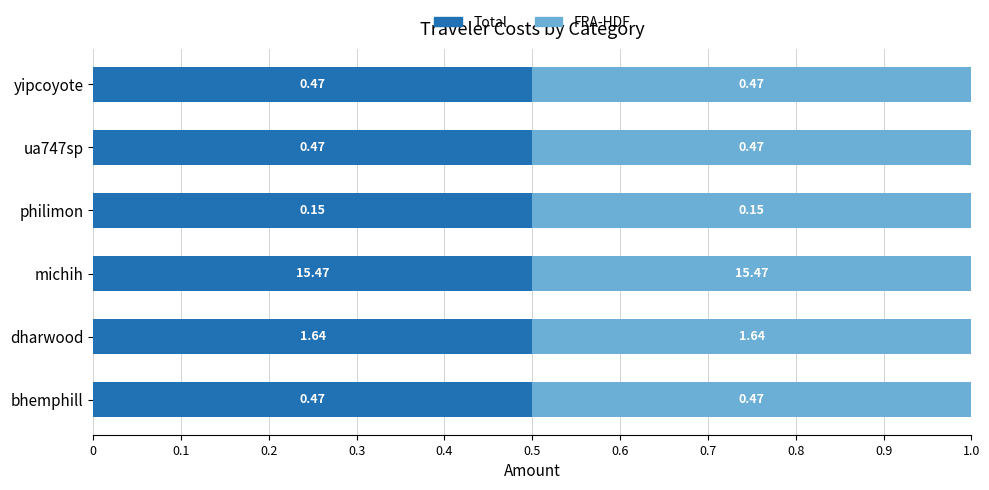

What is the total value across all series at yipcoyote?

0.9